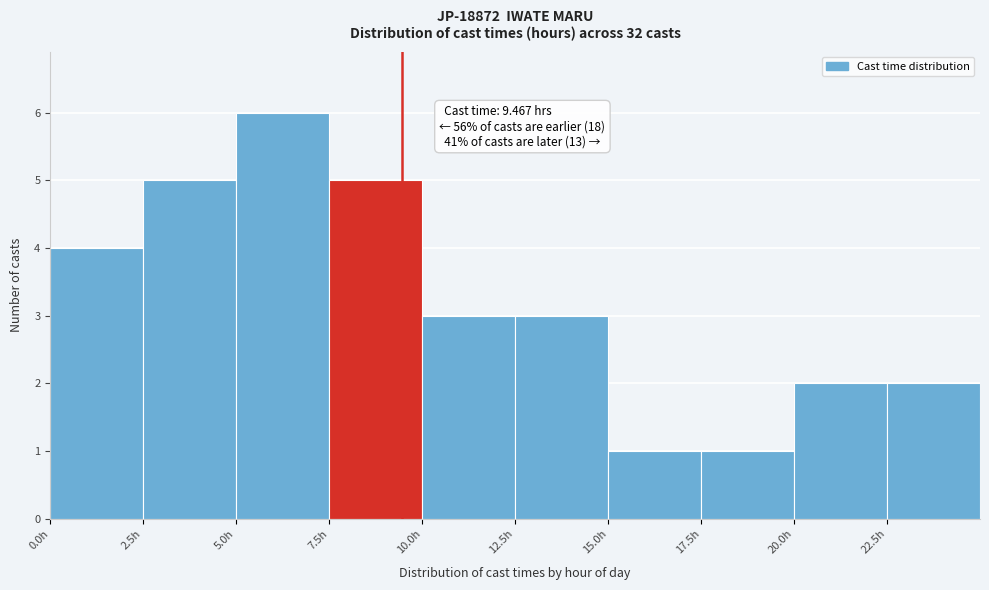

Over which range of the x-axis is the bar tallest?

5.0 to 7.5